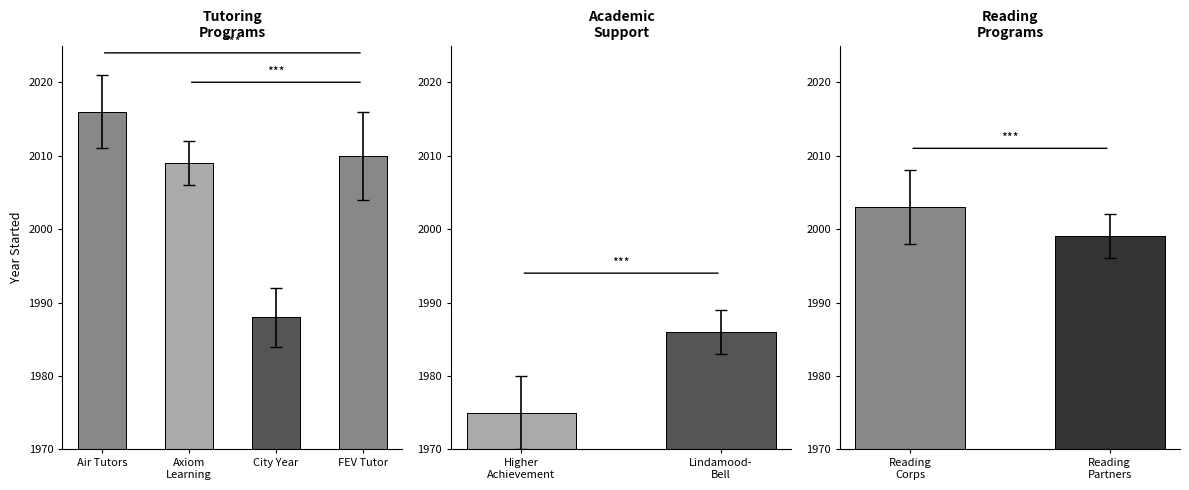

Where is the data nearest to the value 1995?

Reading Partners